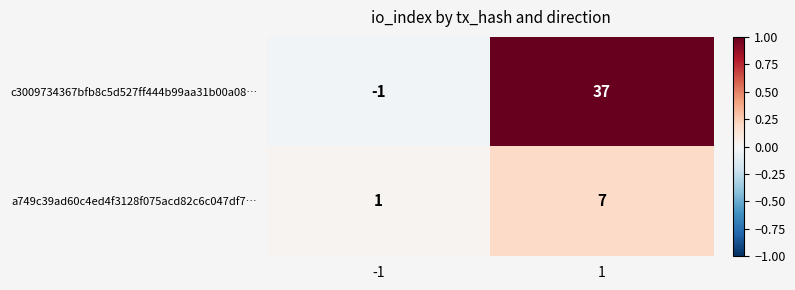

At -1, list the series in order from smallest to largest.

c3009734367bfb8c5d527ff444b99aa31b00a08…, a749c39ad60c4ed4f3128f075acd82c6c047df7…